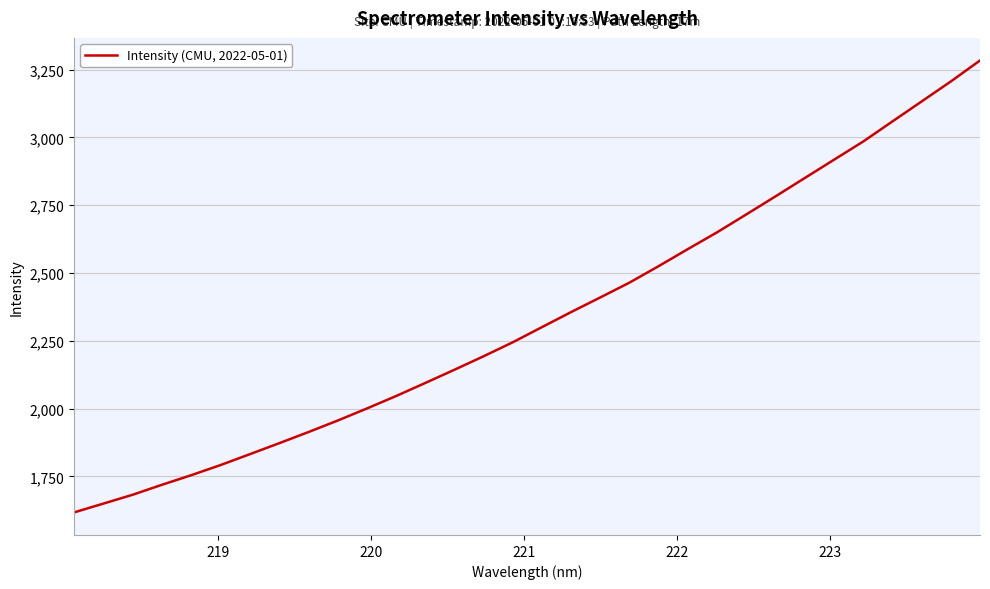

What is the greatest value displayed?

3283.7